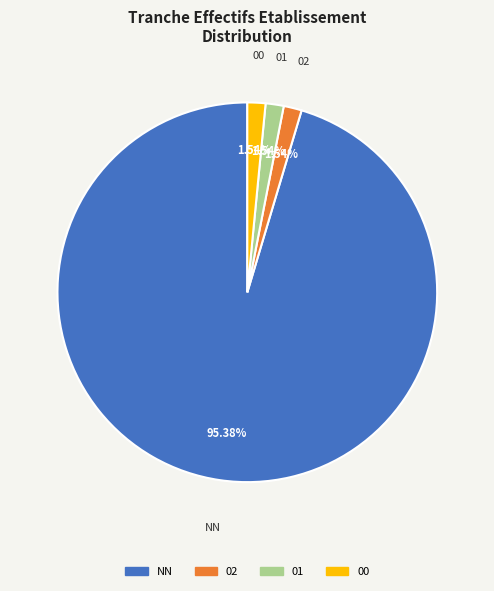

Is there any slice that represents more than half of the pie?

Yes